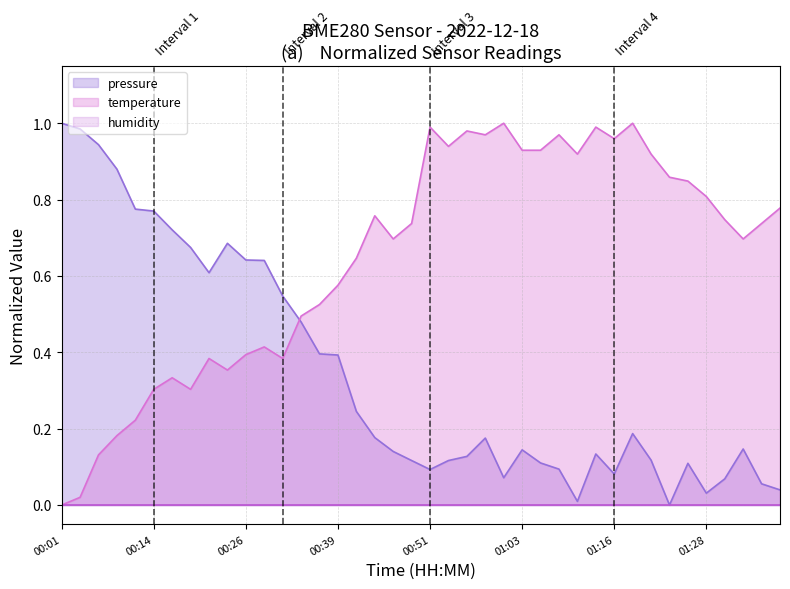

At how many categories does at least one series exceed 0?

40